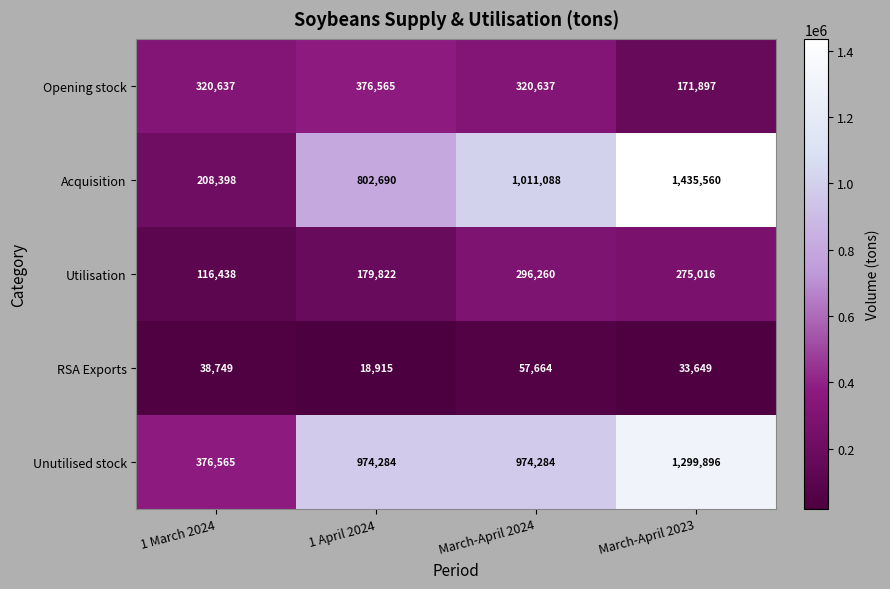

At 1 April 2024, list the series in order from largest to smallest.

Unutilised stock, Acquisition, Opening stock, Utilisation, RSA Exports